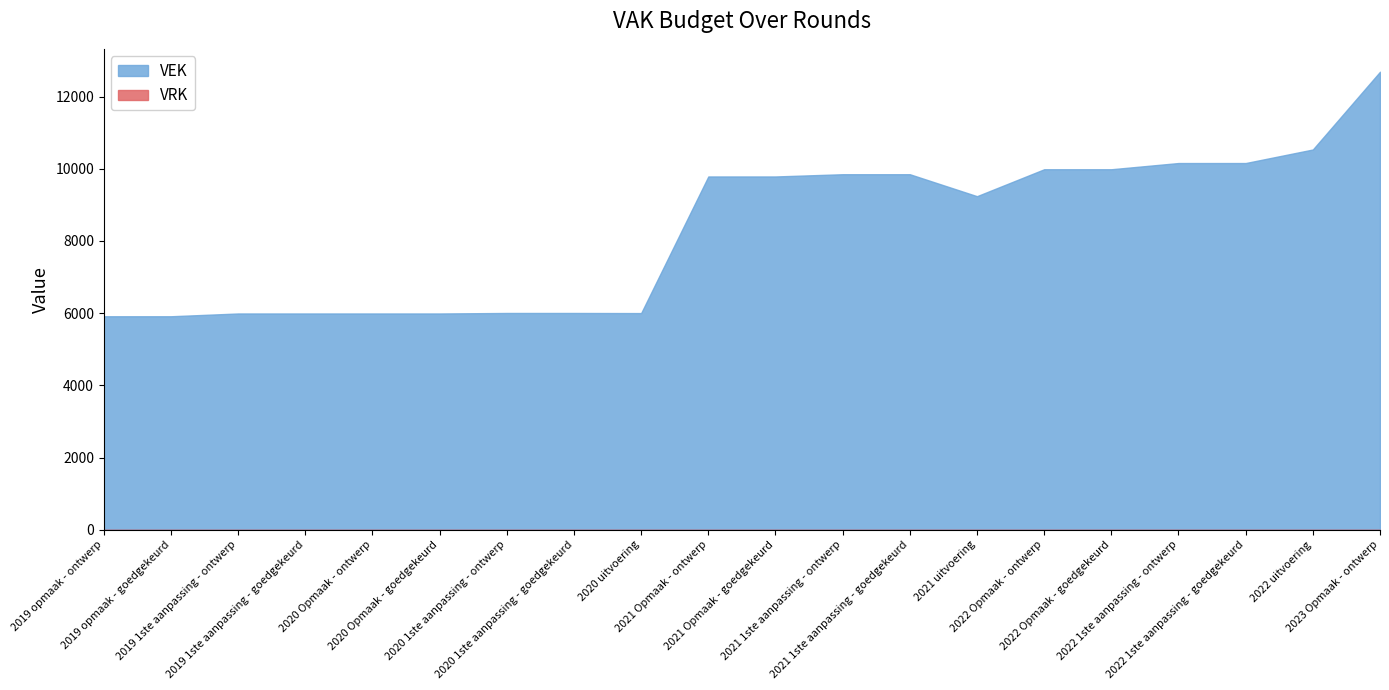

Which series has the widest spread of values?

VEK